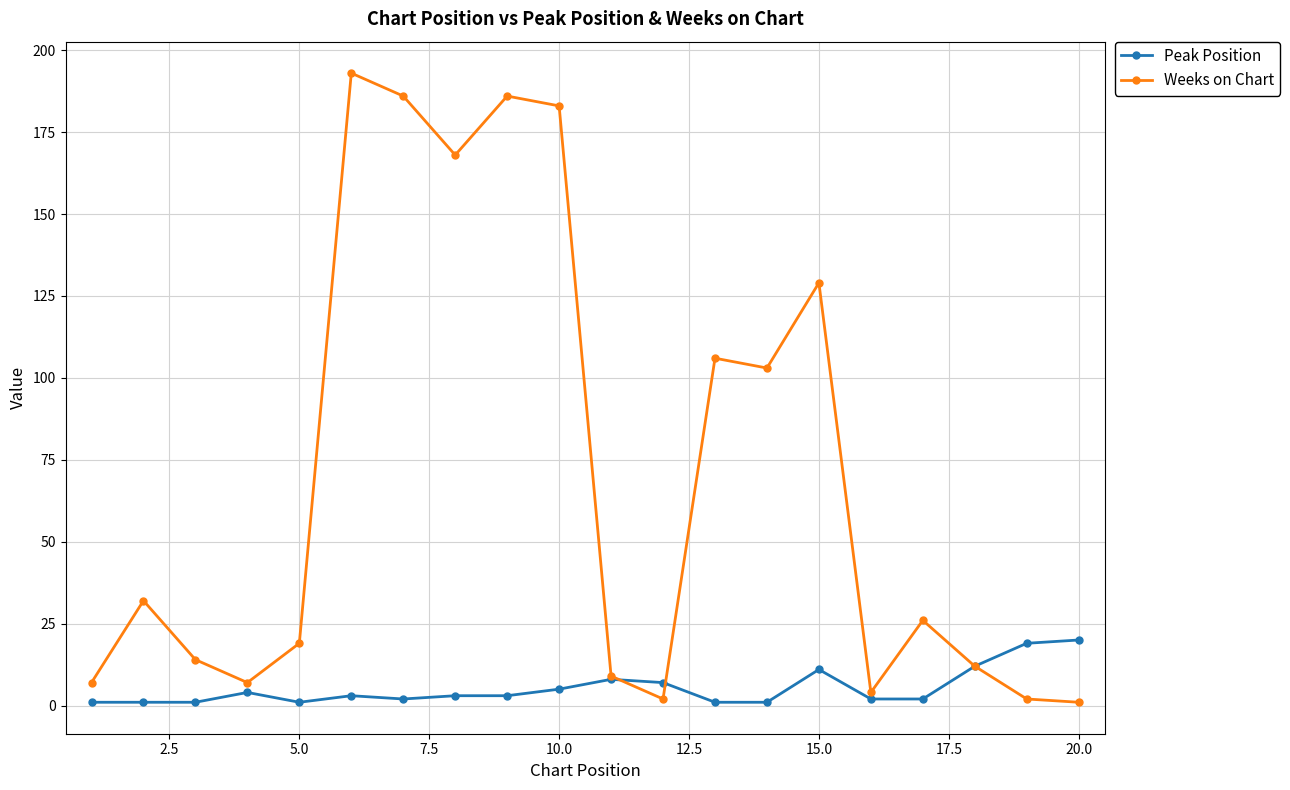

Count the number of data series in this chart.

2